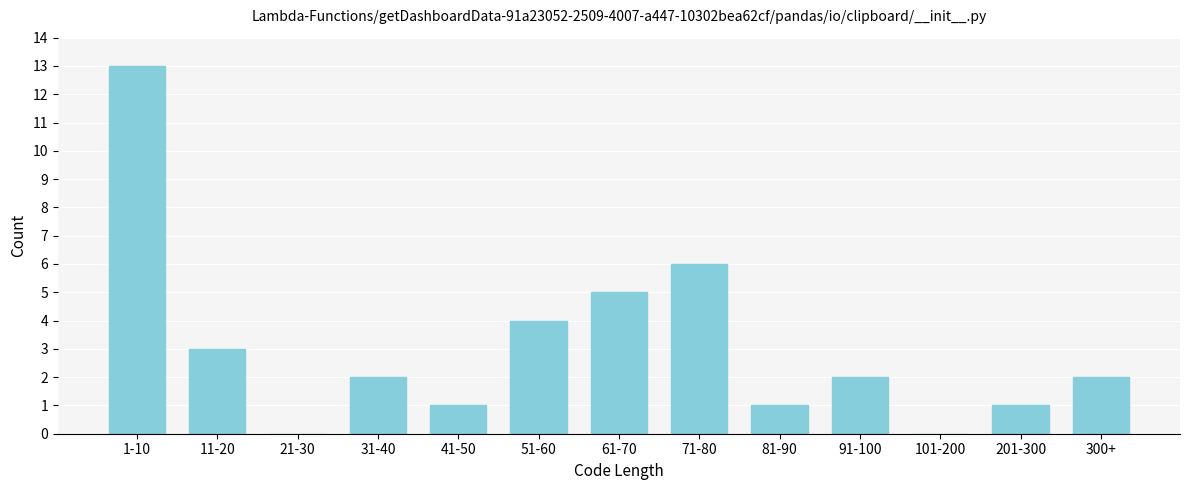

Reading left to right, transcribe all the data shown in this chart.

1-10=13	11-20=3	21-30=0	31-40=2	41-50=1	51-60=4	61-70=5	71-80=6	81-90=1	91-100=2	101-200=0	201-300=1	300+=2